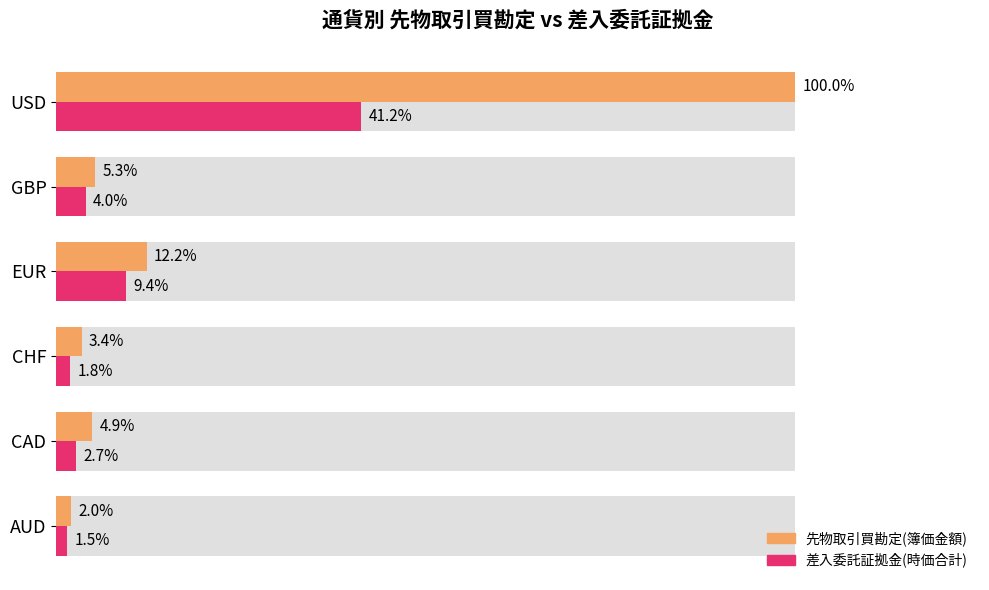

True or false: 差入委託証拠金(時価合計) has a value of 2010882.7 at GBP.

False